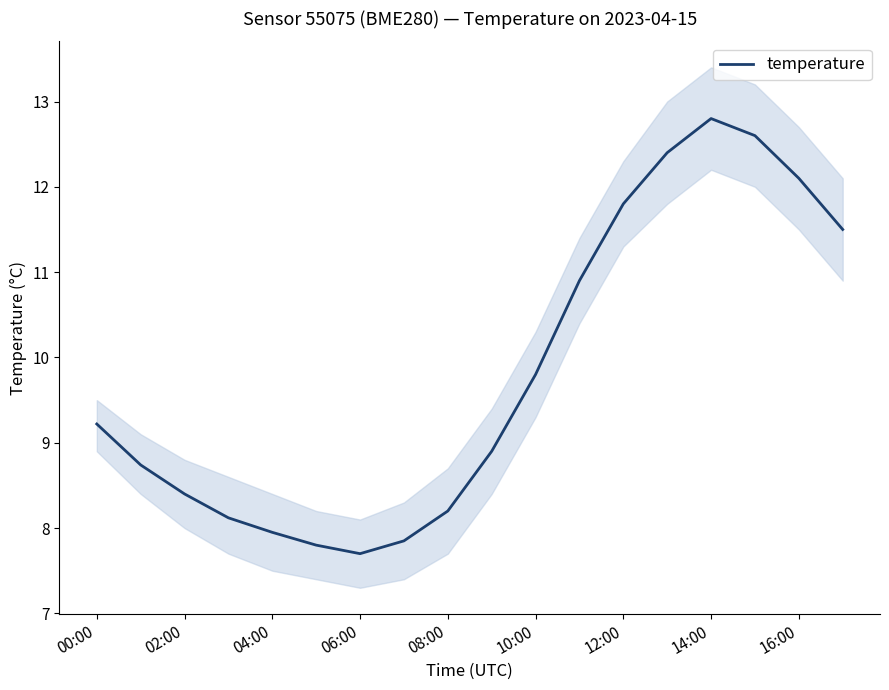

At which label is temperature closest to 10?

10:00